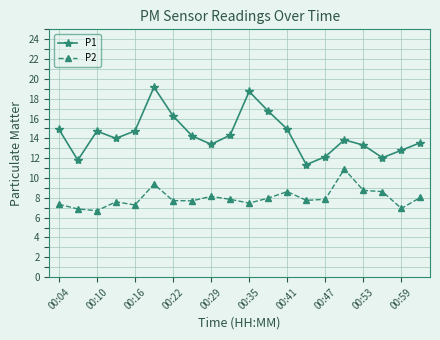

What is the value of the P1 point at the 1st from the left?

14.9